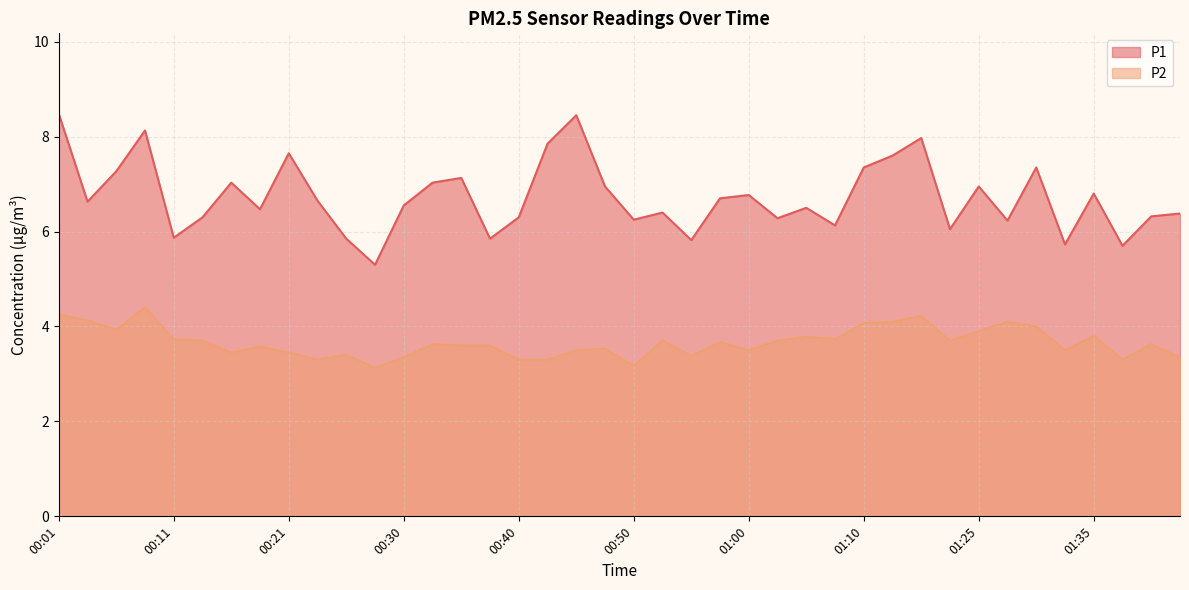

Which has a higher value, 00:40 or 01:37?

00:40